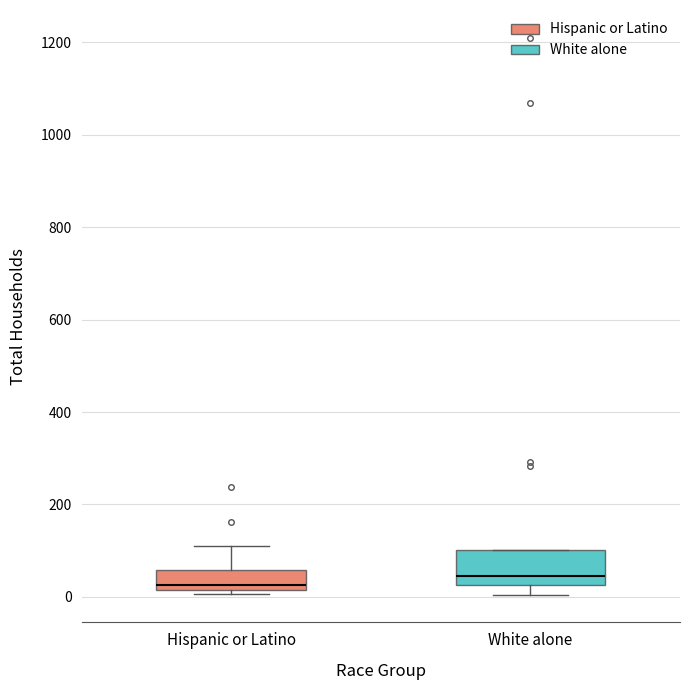

Where does the upper whisker of the box for Hispanic or Latino end on the y-axis? The values are not printed on the chart, so give them approximately, as read against the axis.

120